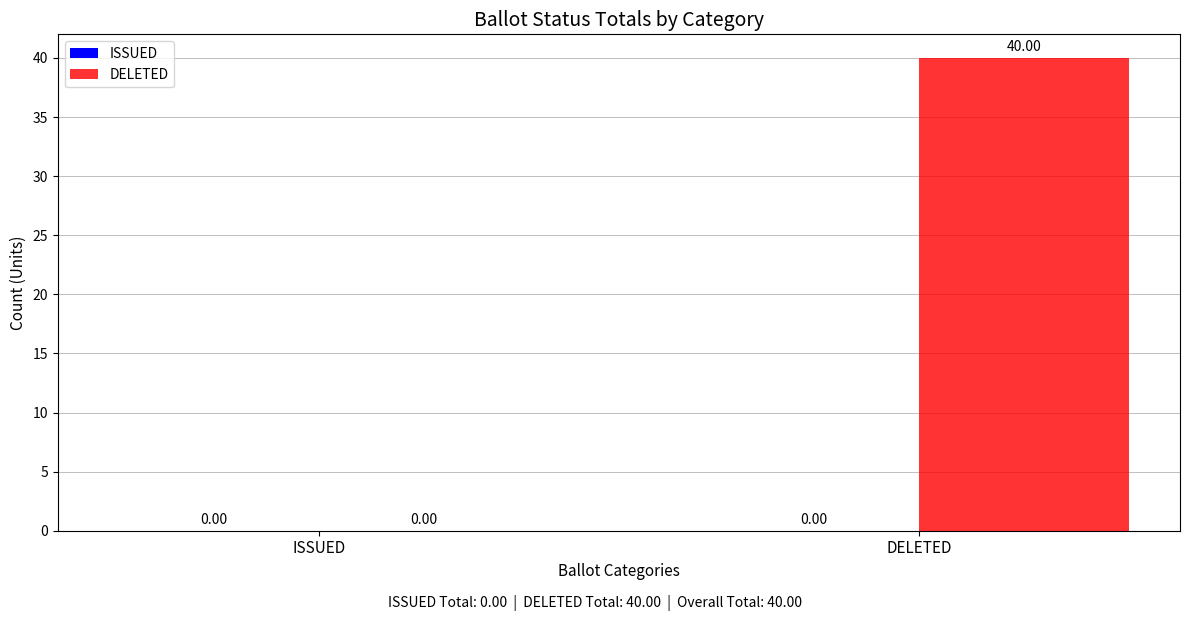

Which label corresponds to the largest value in the chart?

DELETED